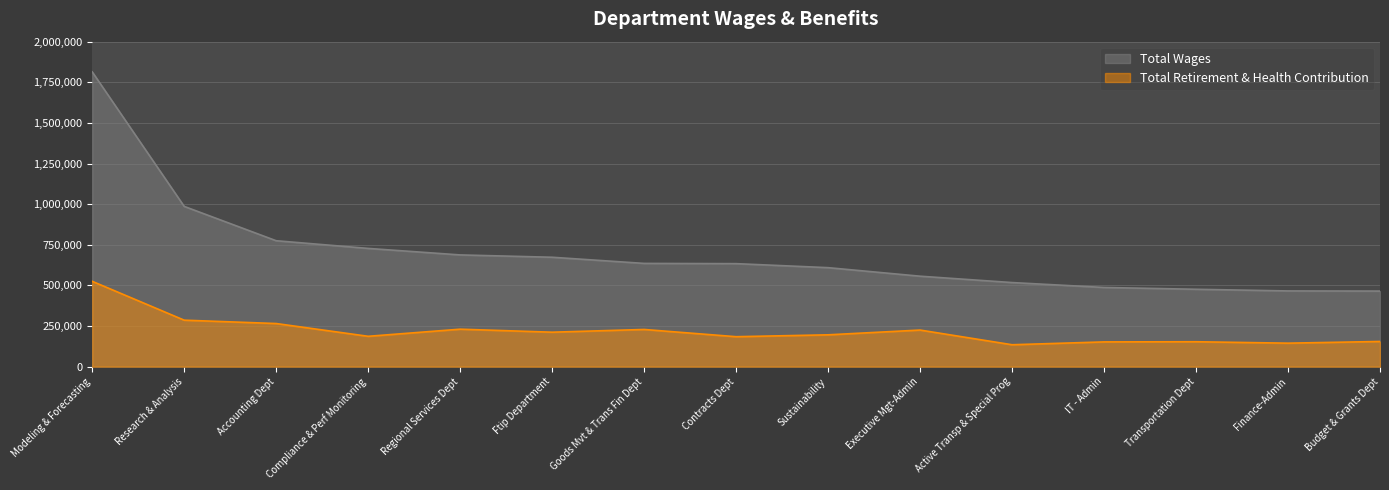

Reading right to left, what are all the values shown in this chart?

Total Wages: 465113	466040	476228	487398	517571	556725	609231	633936	635439	673308	687656	727710	774949	986305	1814230
Total Retirement & Health Contribution: 155050	144623	153374	152392	134891	225262	195953	184401	228929	212130	230667	186853	265426	286108	525235